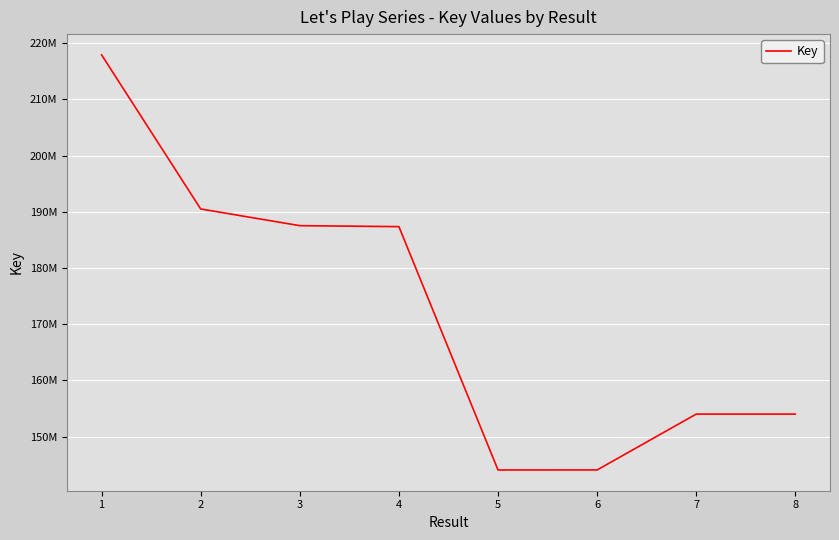

Which label corresponds to the largest value in the chart?

1